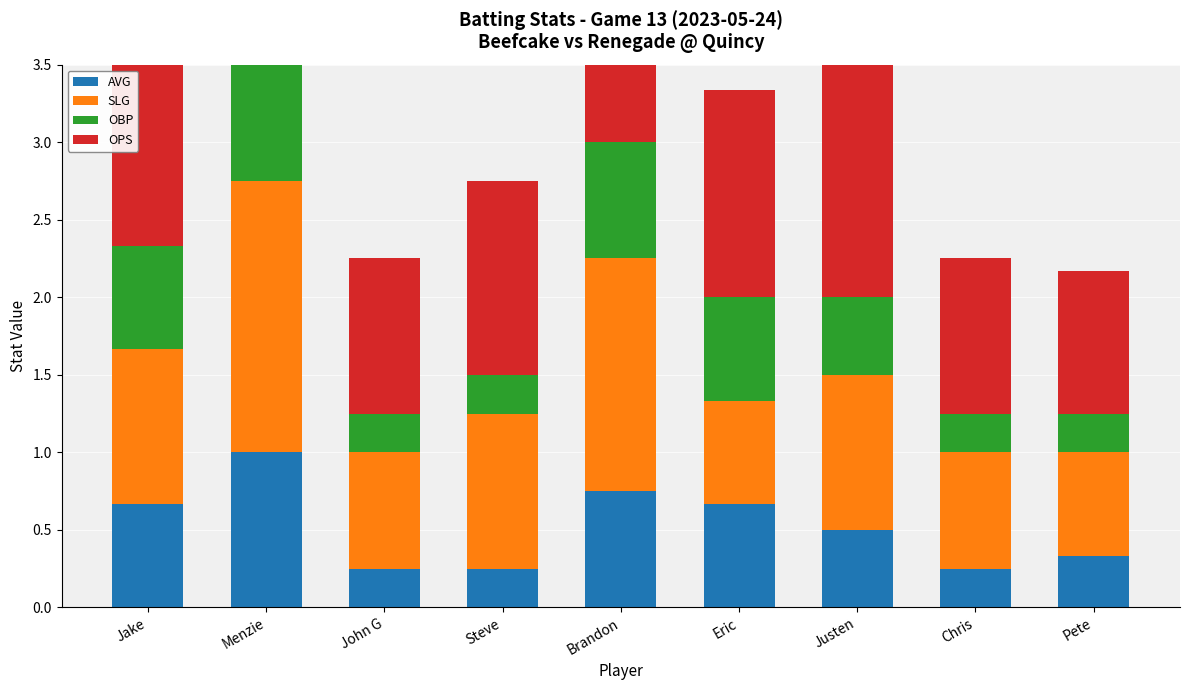

What is the difference between the maximum and minimum values in the OBP series?

0.8